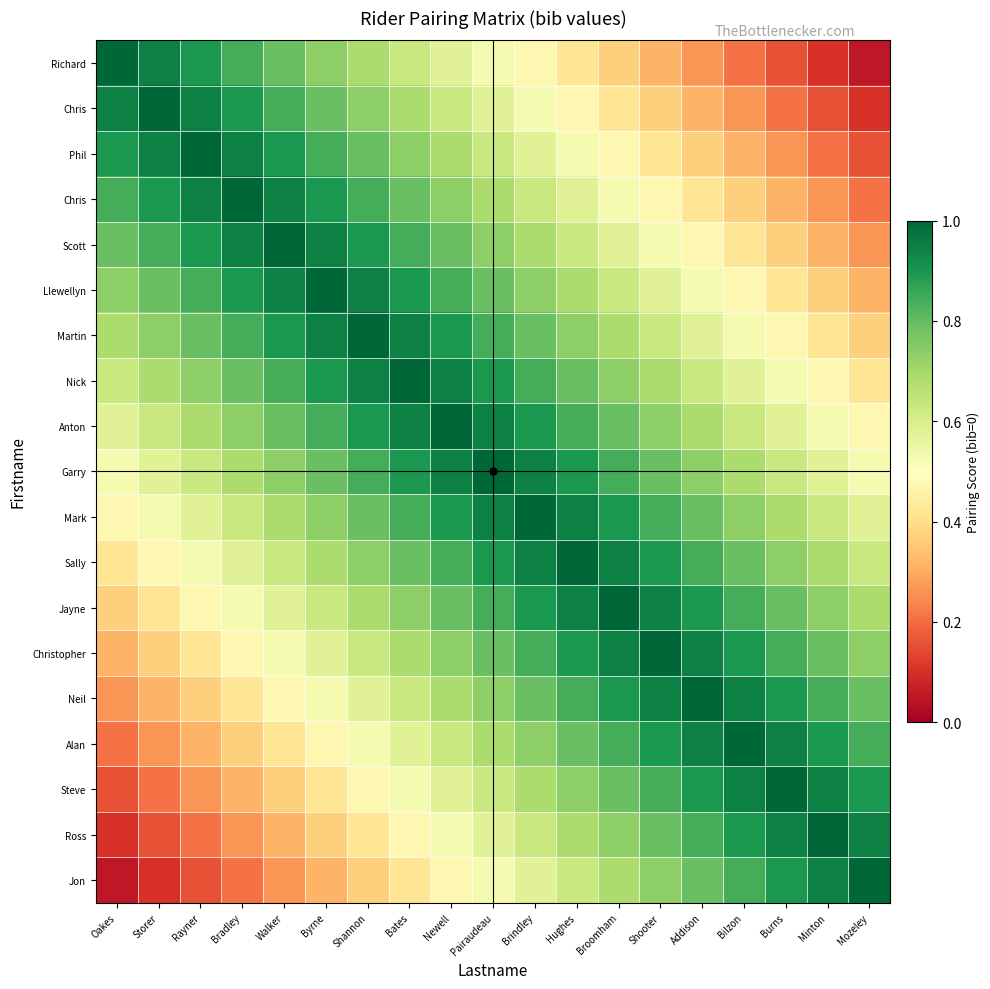

What is the difference between the highest and lowest values at Mozeley?

0.9